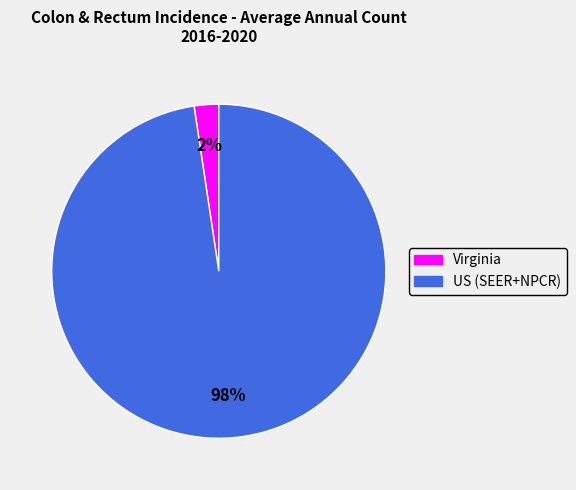

Rank the categories by value from highest to lowest.

US (SEER+NPCR), Virginia